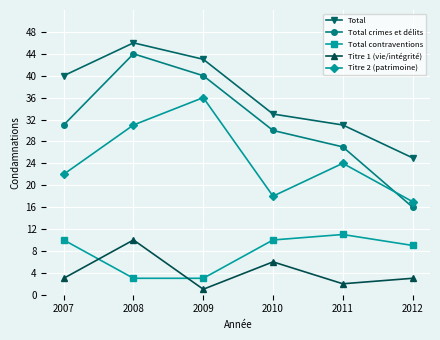

List the labels in order of Total crimes et délits value, largest first.

2008, 2009, 2007, 2010, 2011, 2012